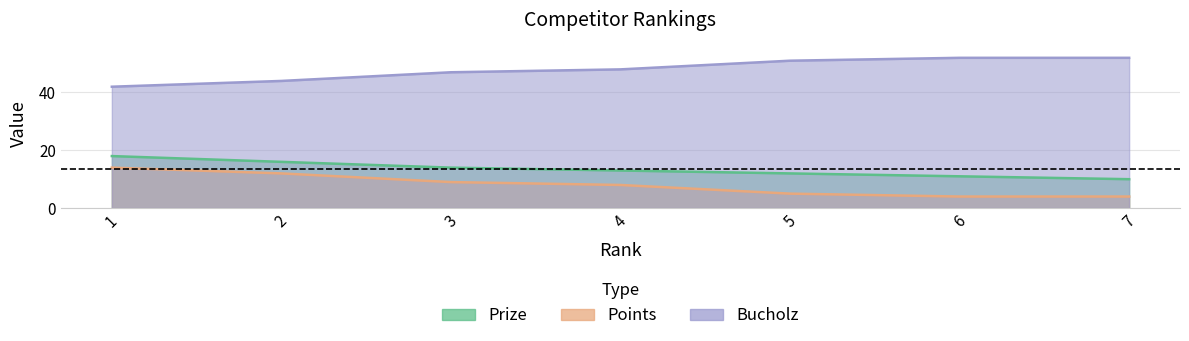

What is the lowest value of the Points series?

4